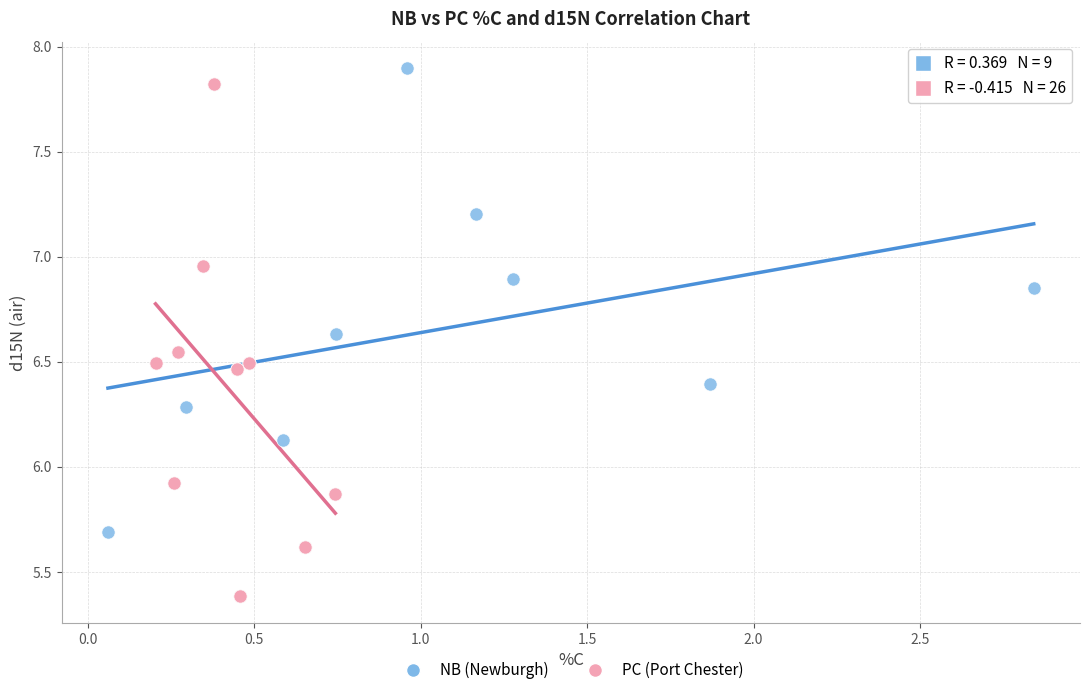

Which series has the largest Y range (max minus min)?

PC (Port Chester)